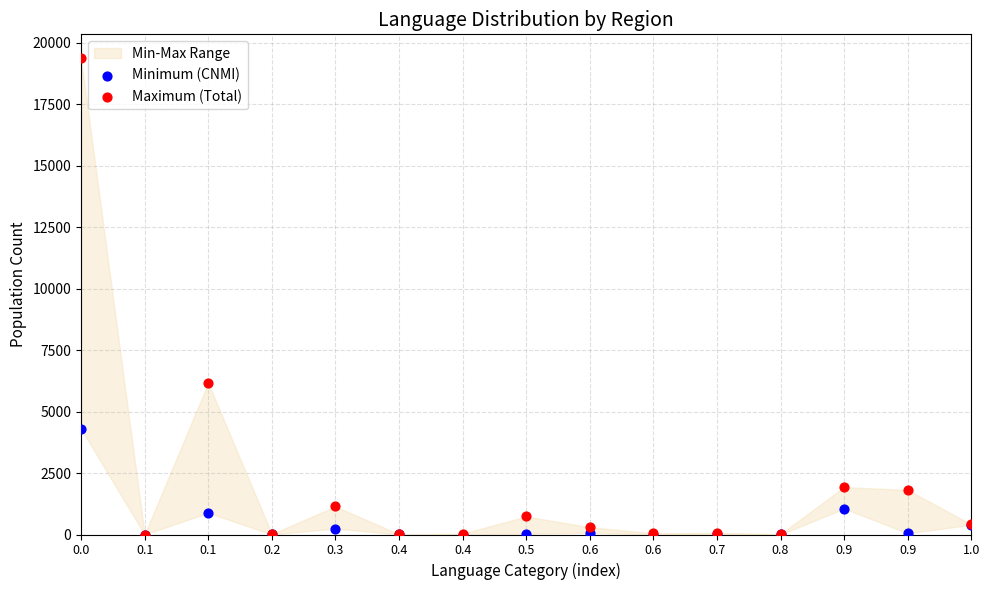

In the Maximum (Total) series, what Y value is closest to 9683?

6160